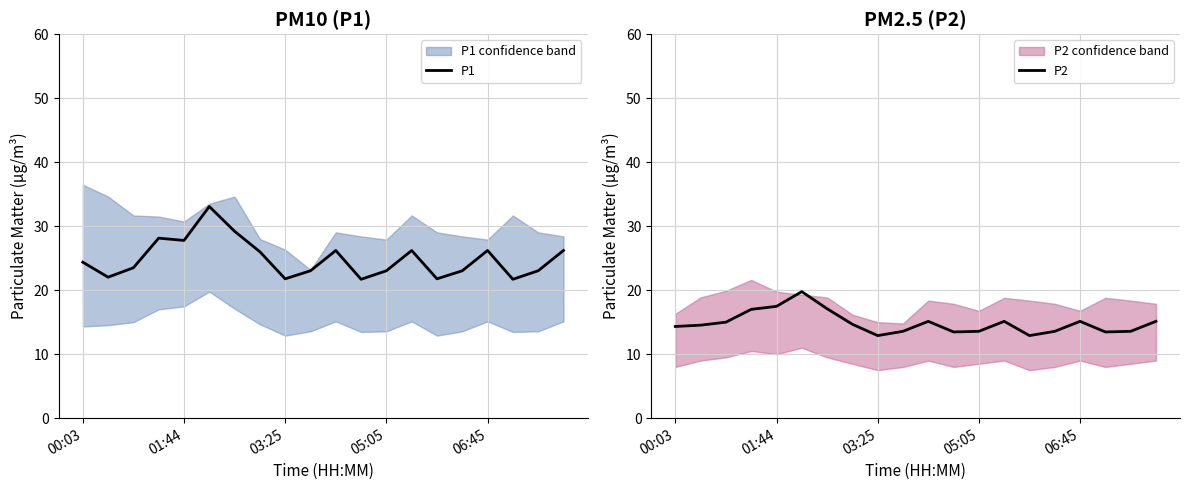

The value of P1 at 05:05 is 23.0. True or false?

True